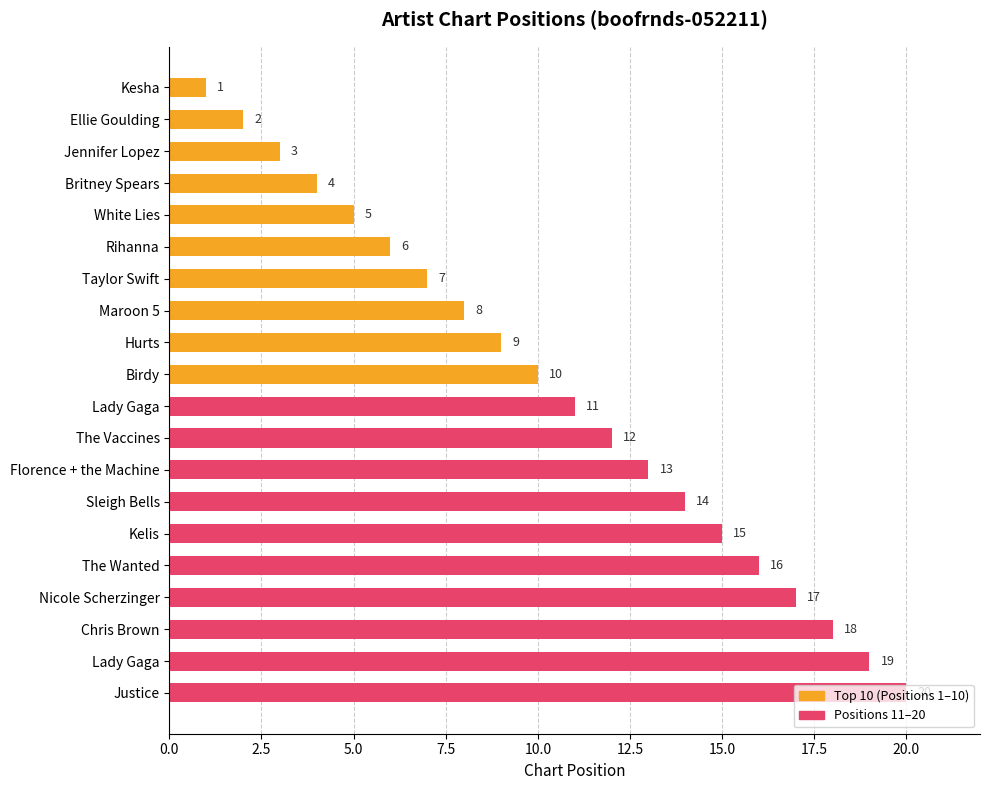

Which category has the highest value across all series?

Justice